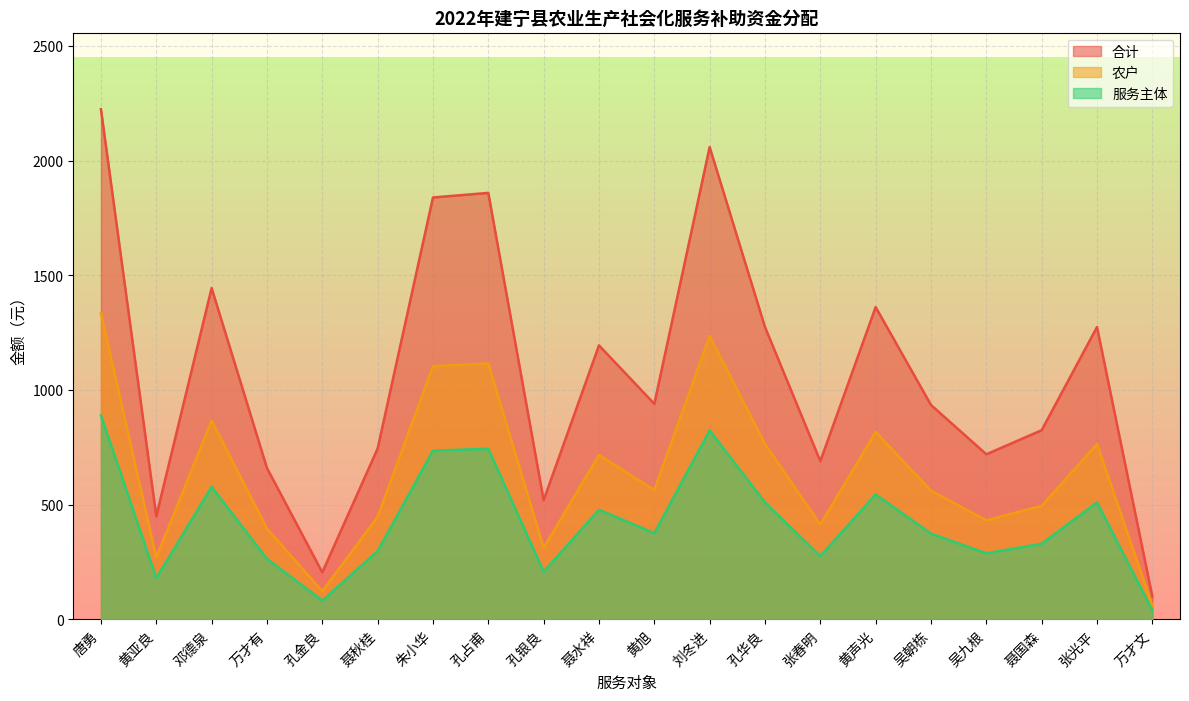

Reading right to left, extract all data points from this chart.

合计: 万才文=100.0	张光平=1275.0	聂国森=825.0	吴九根=720.0	吴朝栋=935.0	黄声光=1362.0	张春明=690.0	孔华良=1275.0	刘冬进=2060.0	黄旭=940.0	聂水祥=1195.0	孔银良=520.0	孔占甫=1860.0	朱小华=1840.0	聂秋桂=745.0	孔金良=205.0	万才有=660.0	邓德泉=1445.0	黄亚良=450.0	唐勇=2225.0
农户: 万才文=60.0	张光平=765.0	聂国森=495.0	吴九根=432.0	吴朝栋=561.0	黄声光=817.2	张春明=414.0	孔华良=765.0	刘冬进=1236.0	黄旭=564.0	聂水祥=717.0	孔银良=312.0	孔占甫=1116.0	朱小华=1104.0	聂秋桂=447.0	孔金良=123.0	万才有=396.0	邓德泉=867.0	黄亚良=270.0	唐勇=1335.0
服务主体: 万才文=40.0	张光平=510.0	聂国森=330.0	吴九根=288.0	吴朝栋=374.0	黄声光=544.8	张春明=276.0	孔华良=510.0	刘冬进=824.0	黄旭=376.0	聂水祥=478.0	孔银良=208.0	孔占甫=744.0	朱小华=736.0	聂秋桂=298.0	孔金良=82.0	万才有=264.0	邓德泉=578.0	黄亚良=180.0	唐勇=890.0